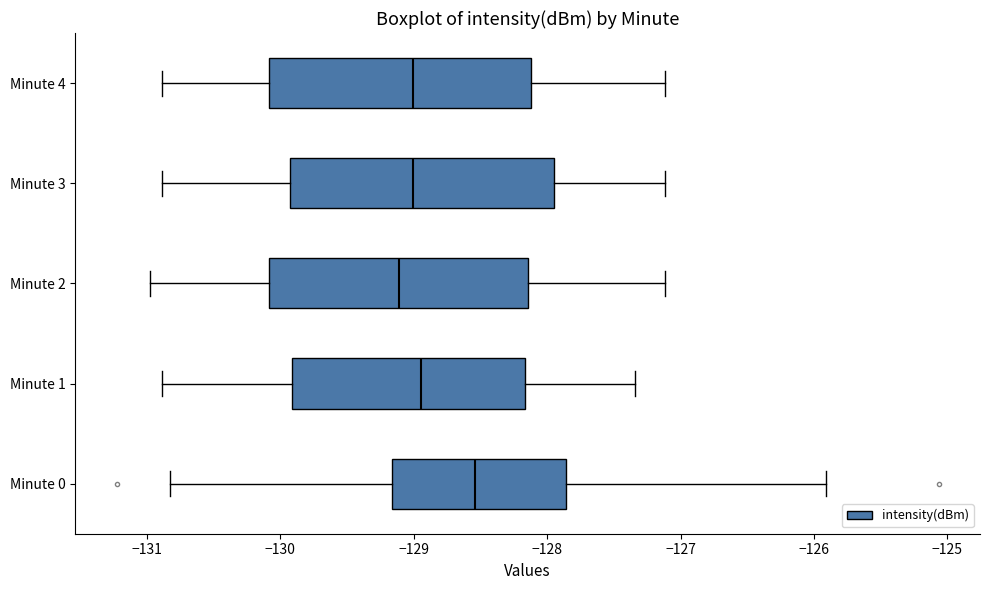

Where is the left edge of the box for Minute 2 on the x-axis? The values are not printed on the chart, so give them approximately, as read against the axis.

-130.1